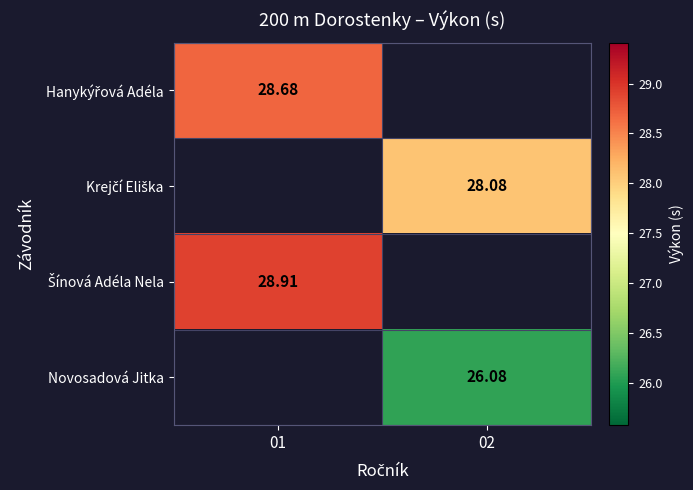

The value of Šínová Adéla Nela at 01 is 28.9. True or false?

True